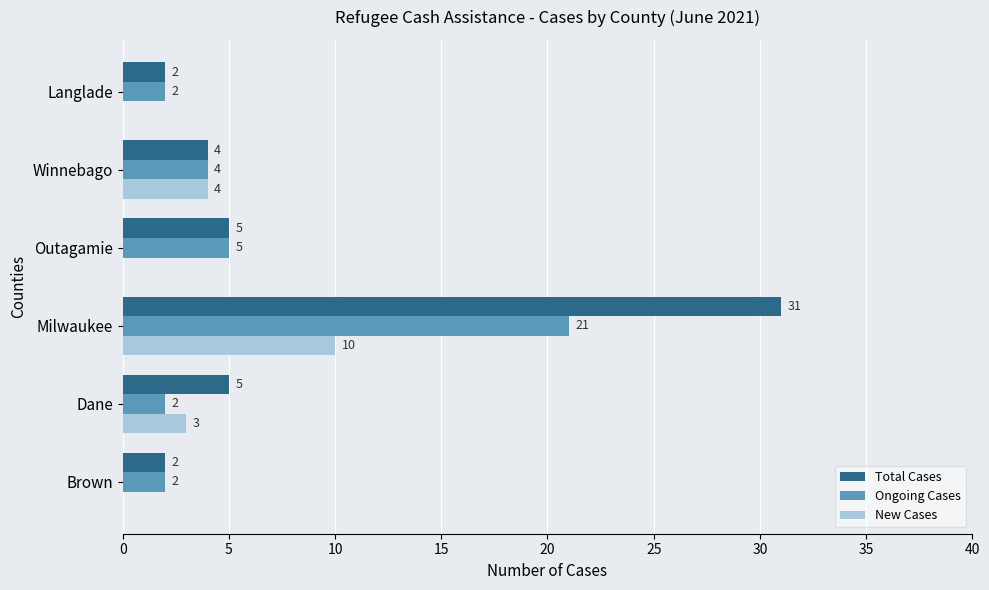

Which series has the largest range (max minus min)?

Total Cases